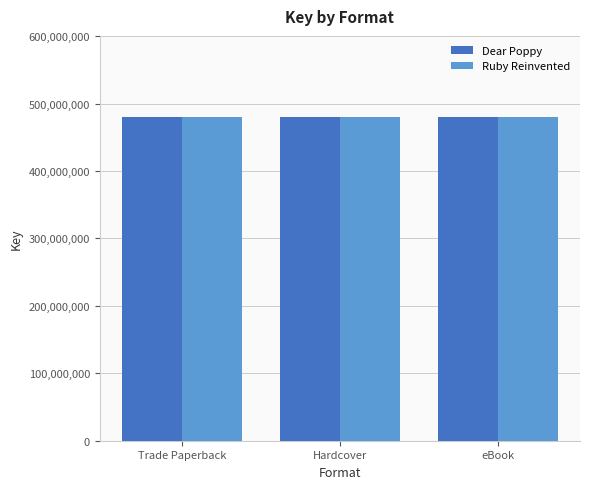

What is the total value across all series at Hardcover?

960415713